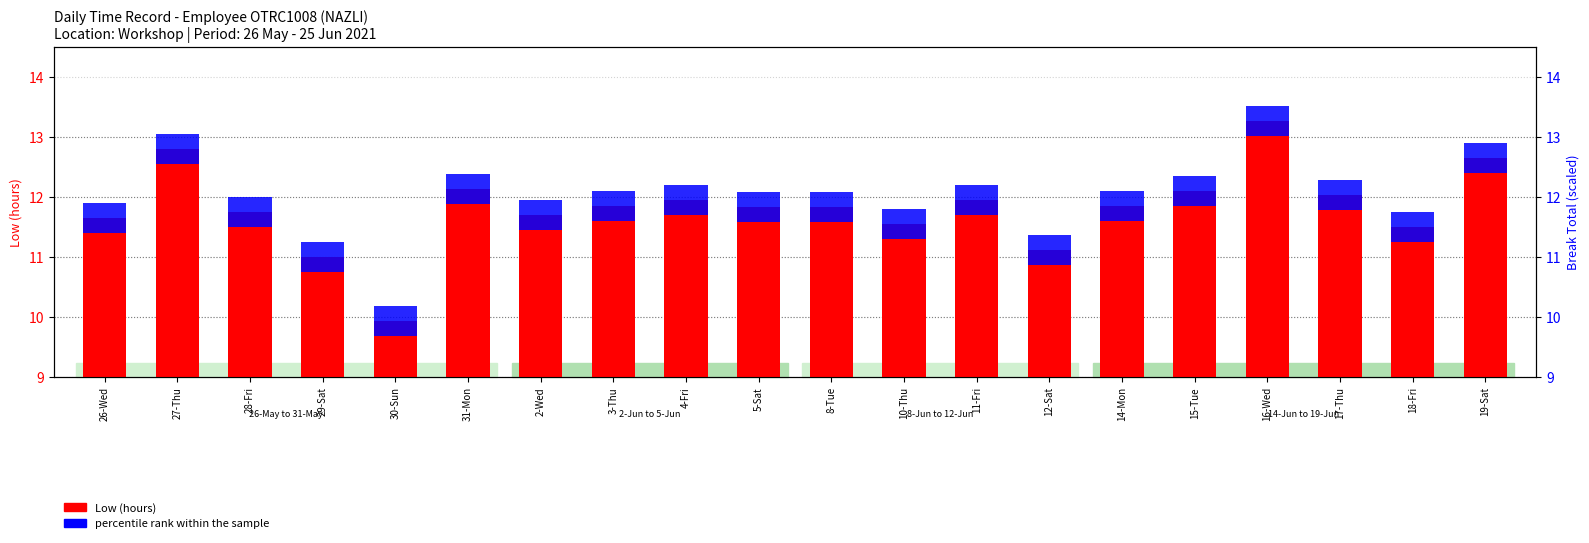

Is it true that percentile rank within the sample equals 0.5 at 8-Tue?

True